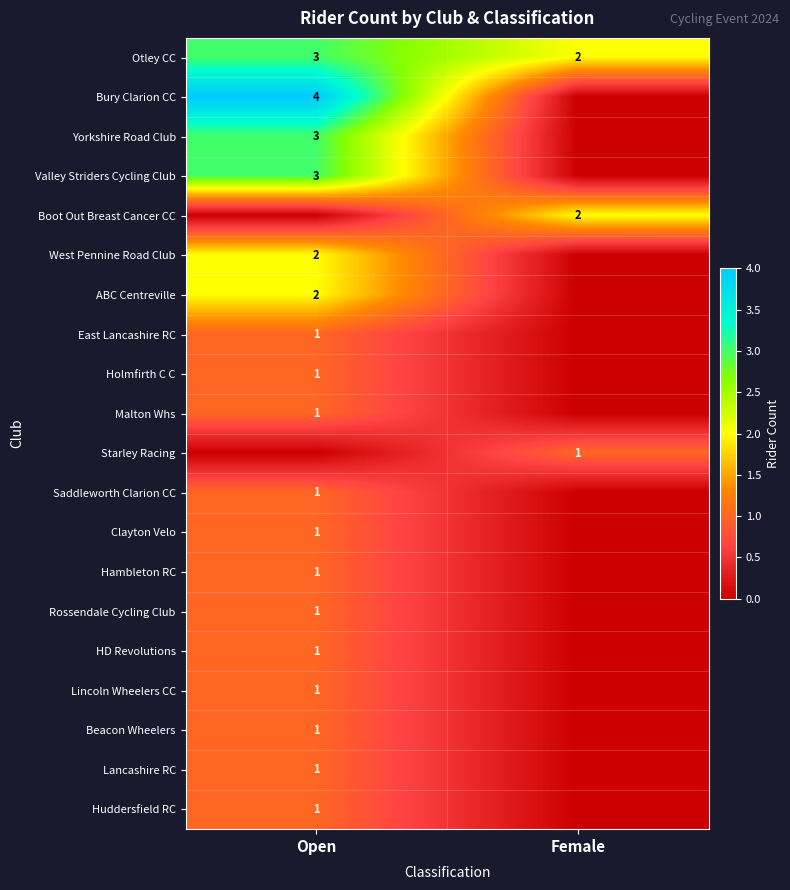

The value of ABC Centreville at Open is 2. True or false?

True